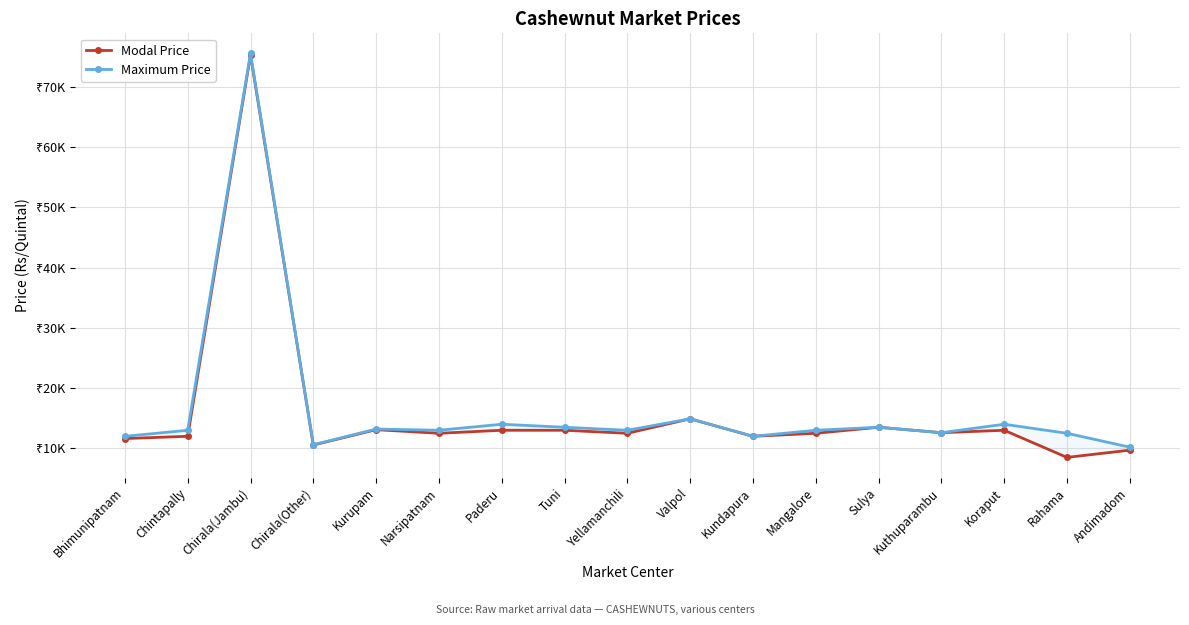

At how many categories does at least one series exceed 42608?

1